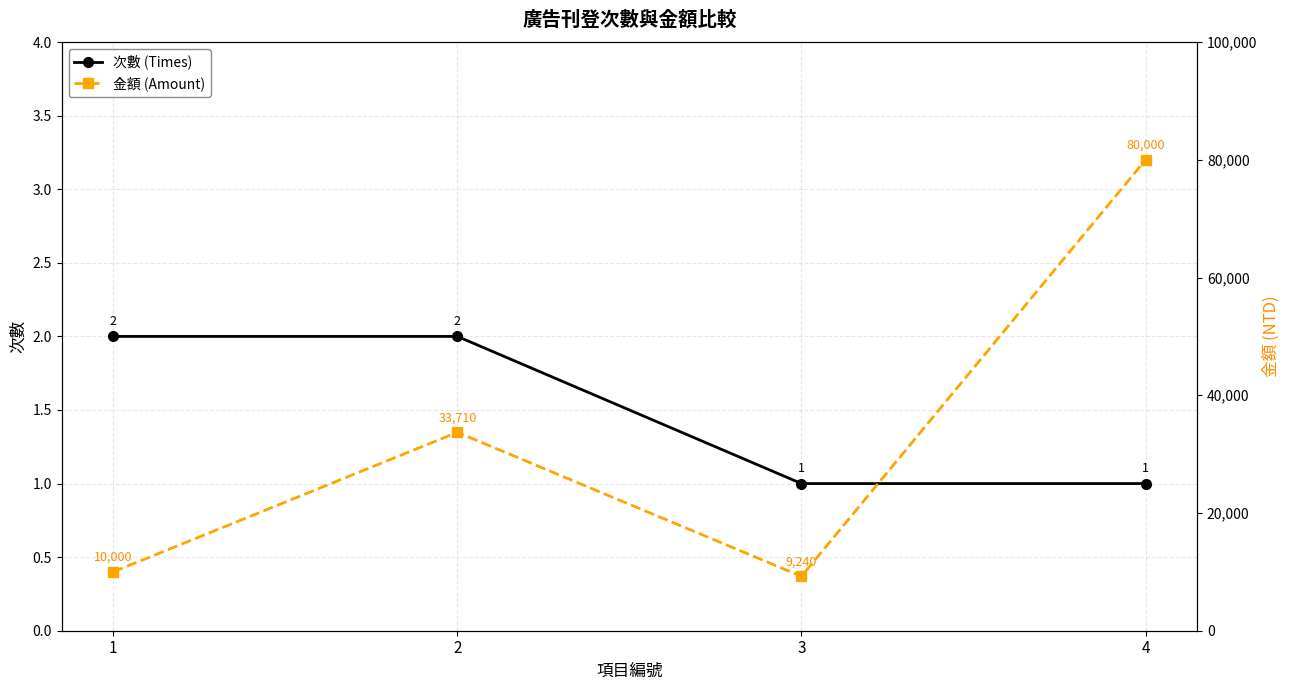

What is the greatest value displayed?

80000